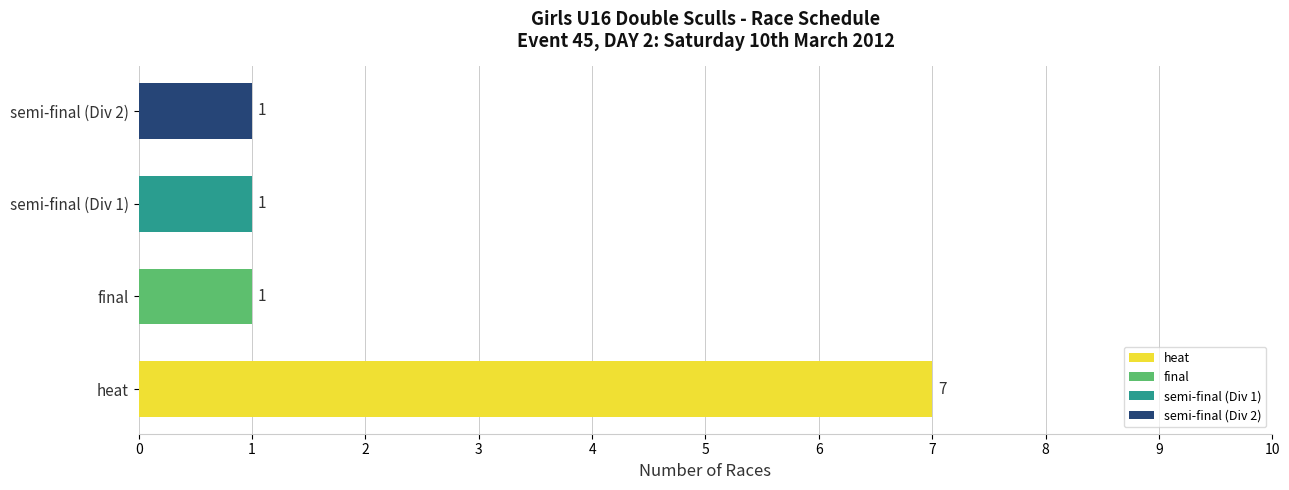

What is the difference between the maximum and minimum values?

6